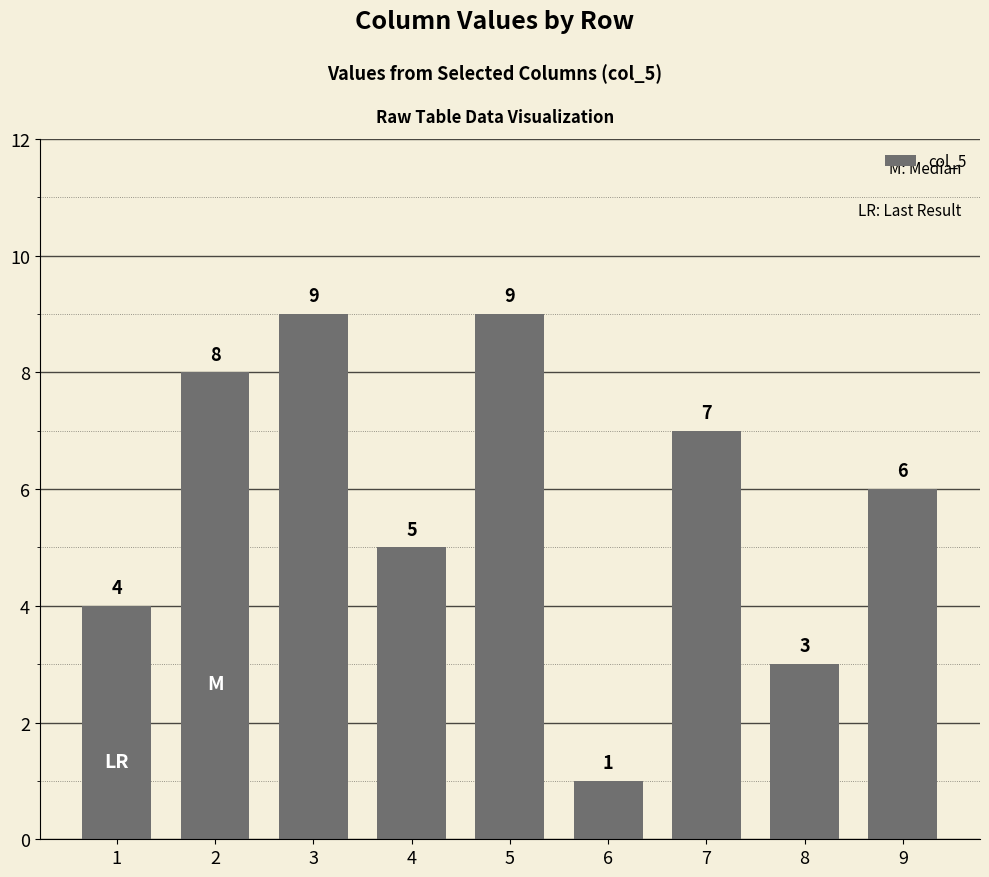

What is the minimum value shown in the chart?

1